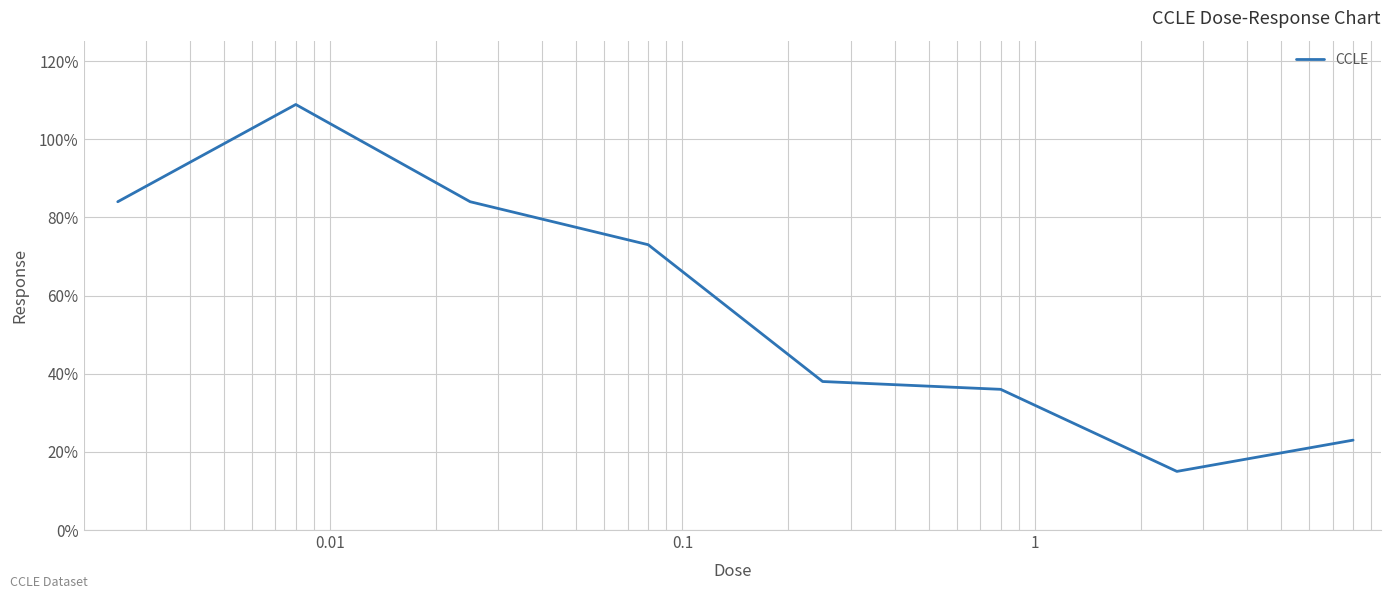

What is the smallest value displayed?

15.0